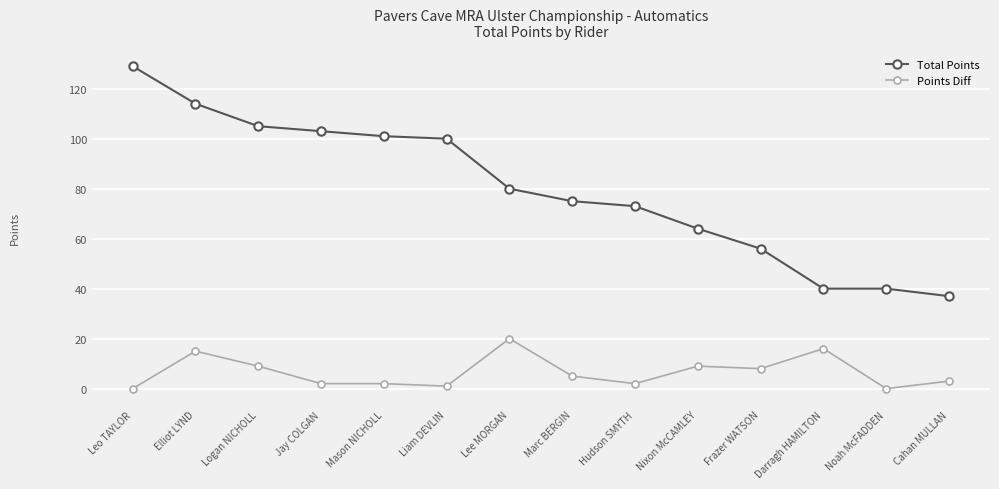

What position from the right is Jay COLGAN?

11